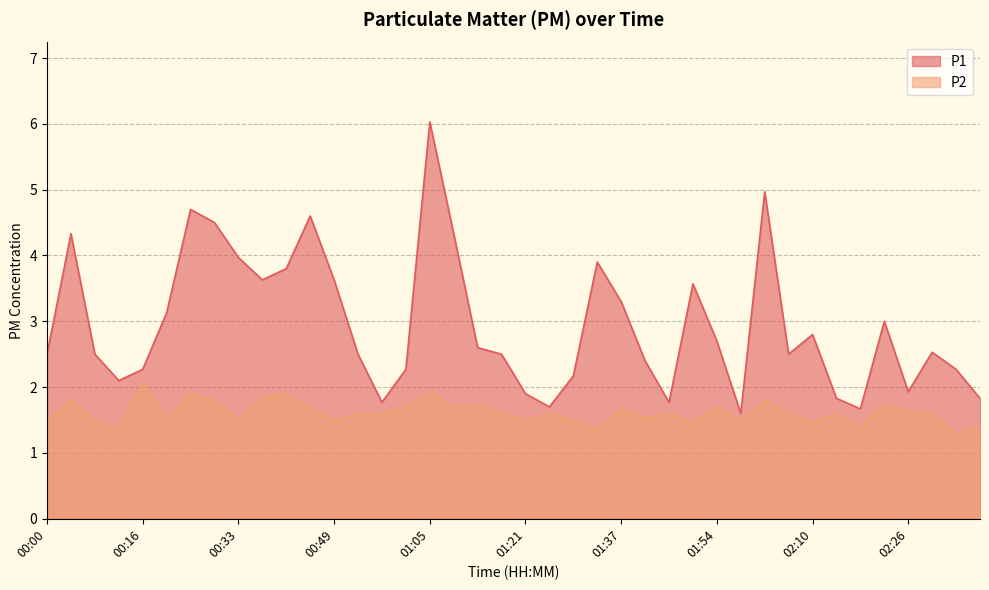

What are all the series names shown in the legend?

P1, P2